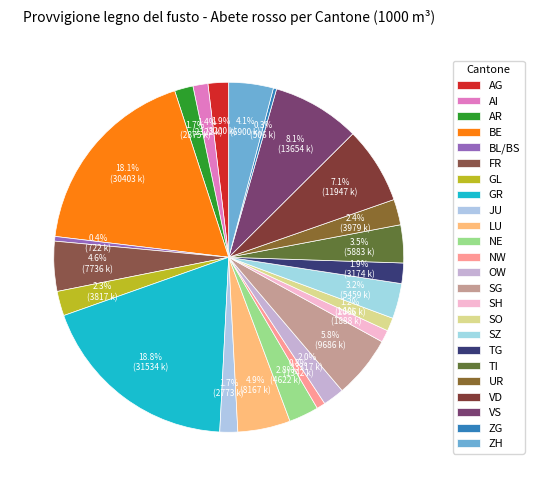

How many slices are in this pie chart?

24